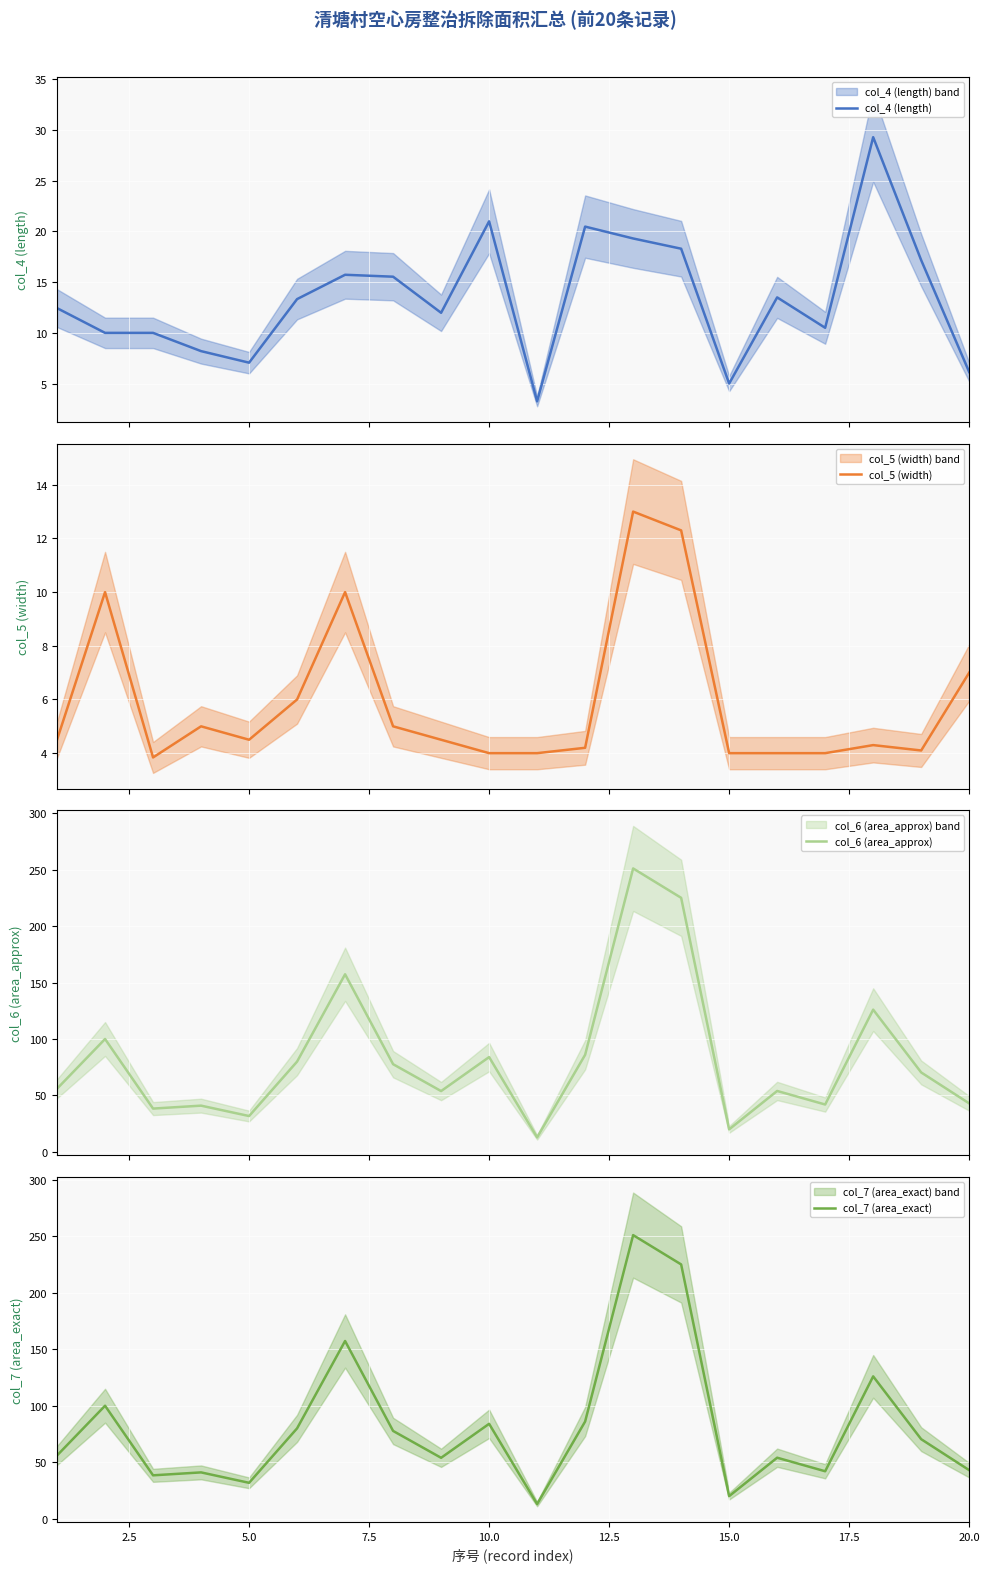

Is it true that col_7 (area_exact) equals 11.9 at 20.0?

False